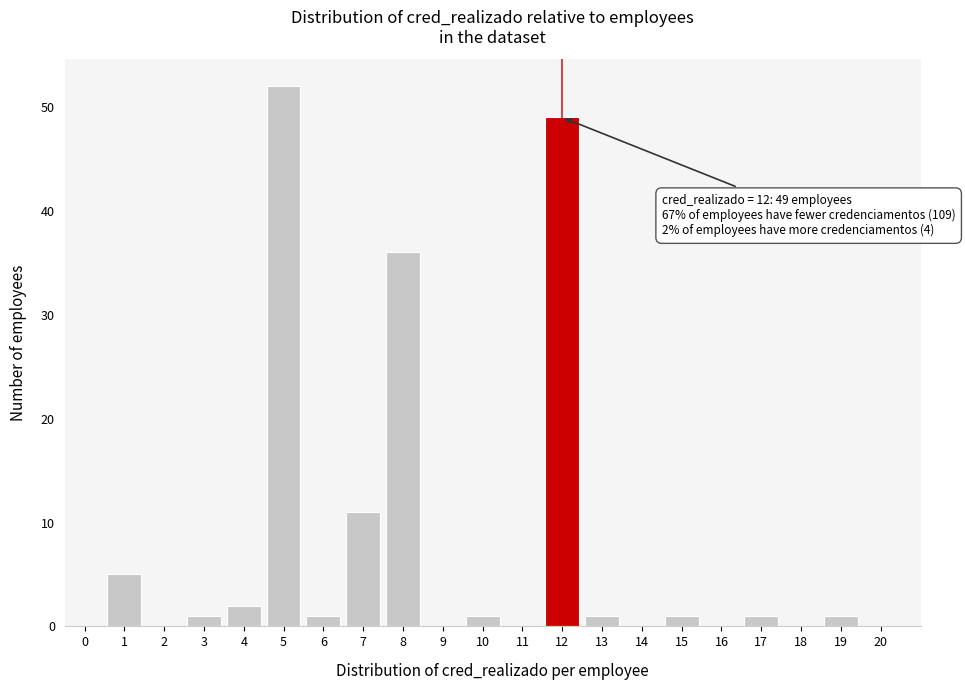

Reading left to right, transcribe all the data shown in this chart.

0=0	1=5	2=0	3=1	4=2	5=52	6=1	7=11	8=36	9=0	10=1	11=0	12=49	13=1	14=0	15=1	16=0	17=1	18=0	19=1	20=0